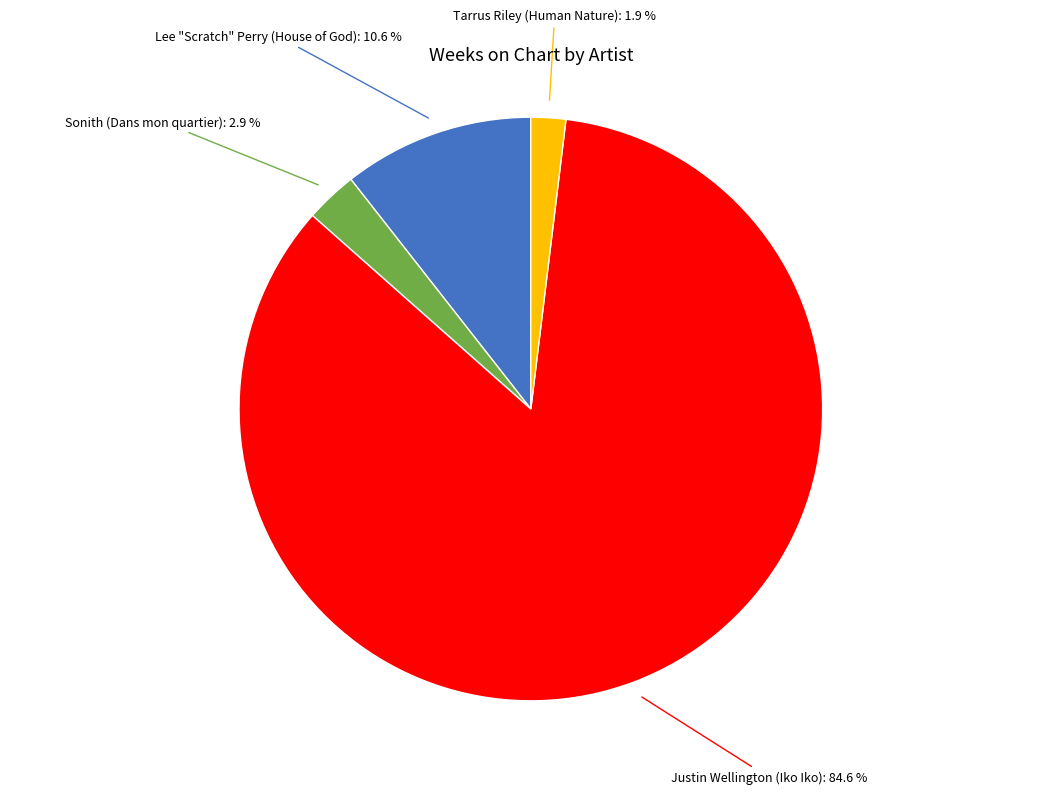

Combined, do Sonith (Dans mon quartier) and Lee "Scratch" Perry (House of God) account for over 50%?

No